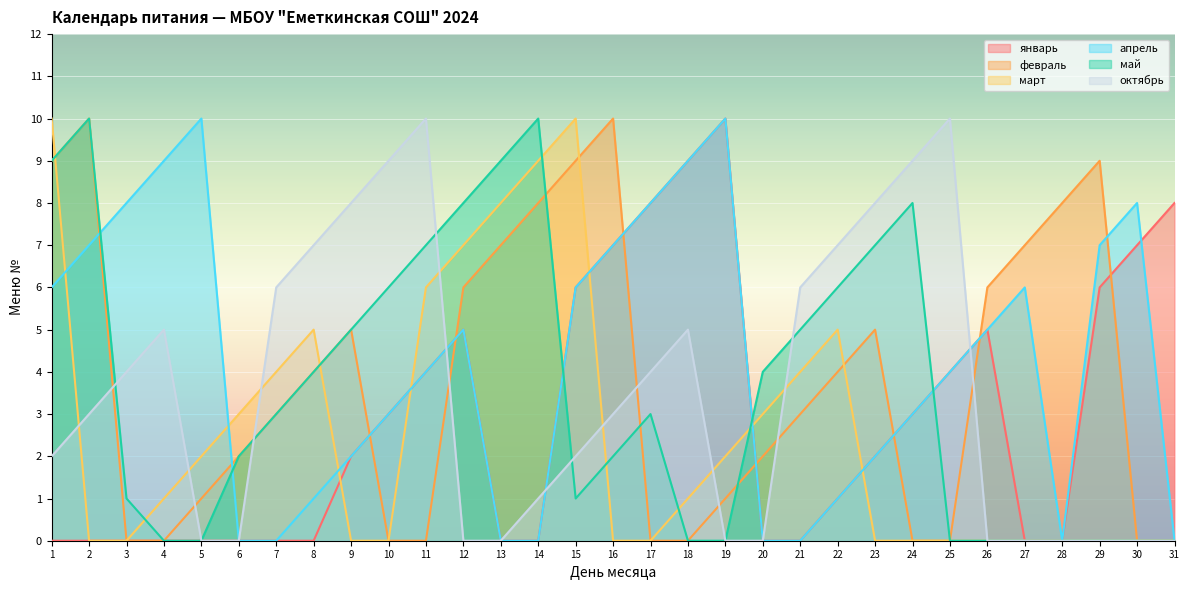

Is the value of март at 15 greater than the value of апрель at 14?

Yes